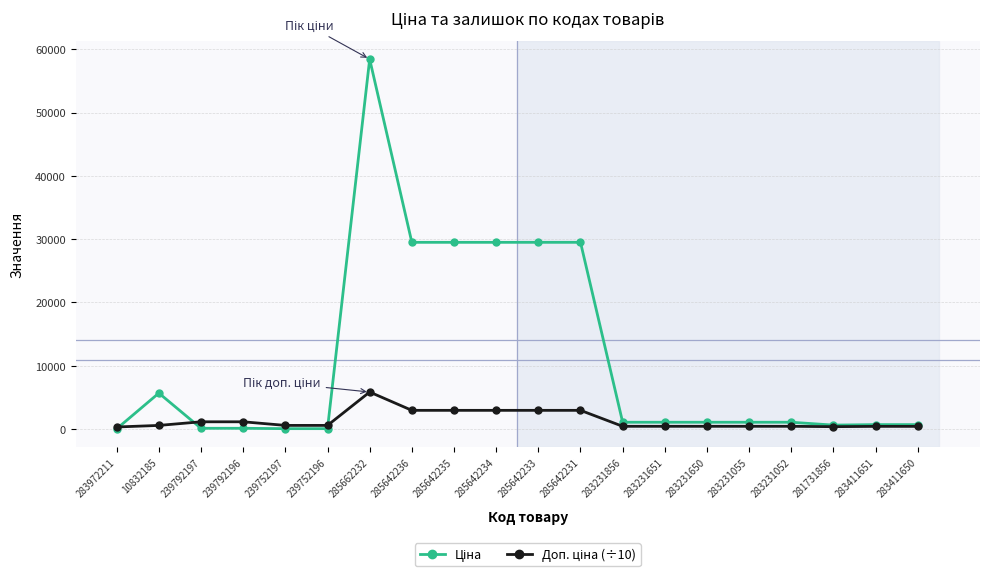

What is the maximum value shown in the chart?

58426.5